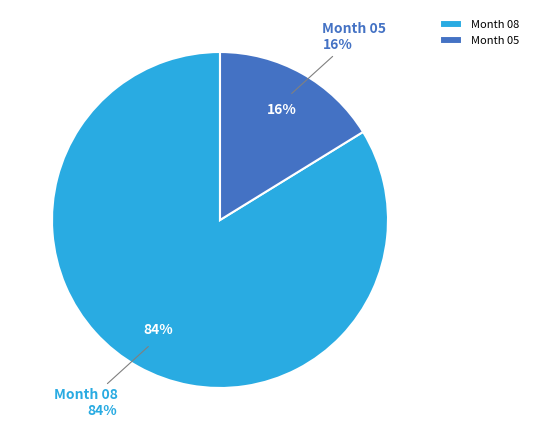

To the nearest percent, what percentage of the pie is 05?

16%